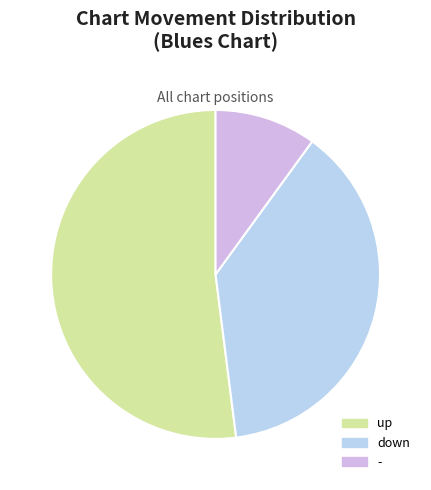

Count the number of slices in the pie.

3